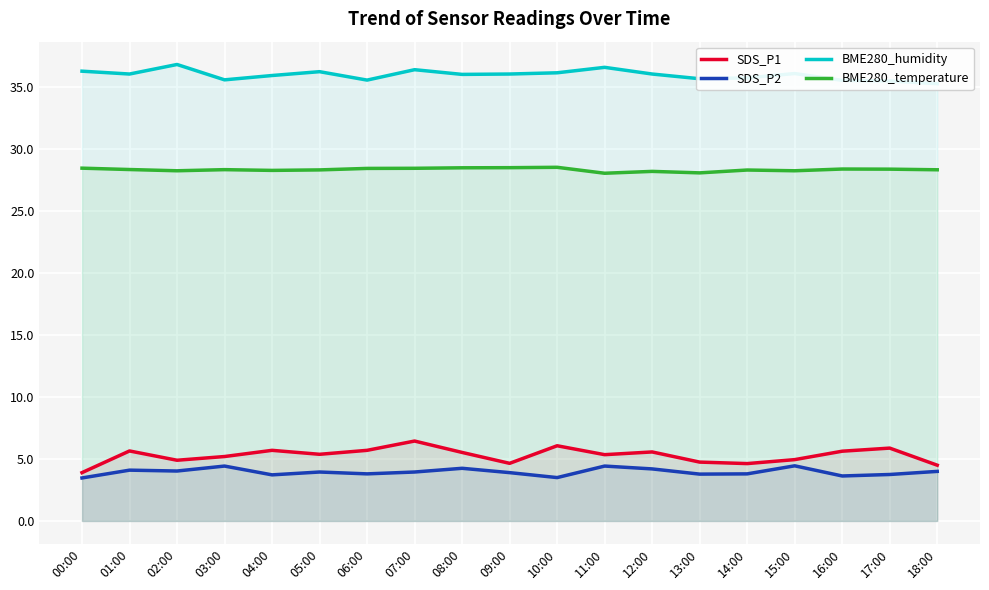

What is the label of the 18th point from the left?

17:00